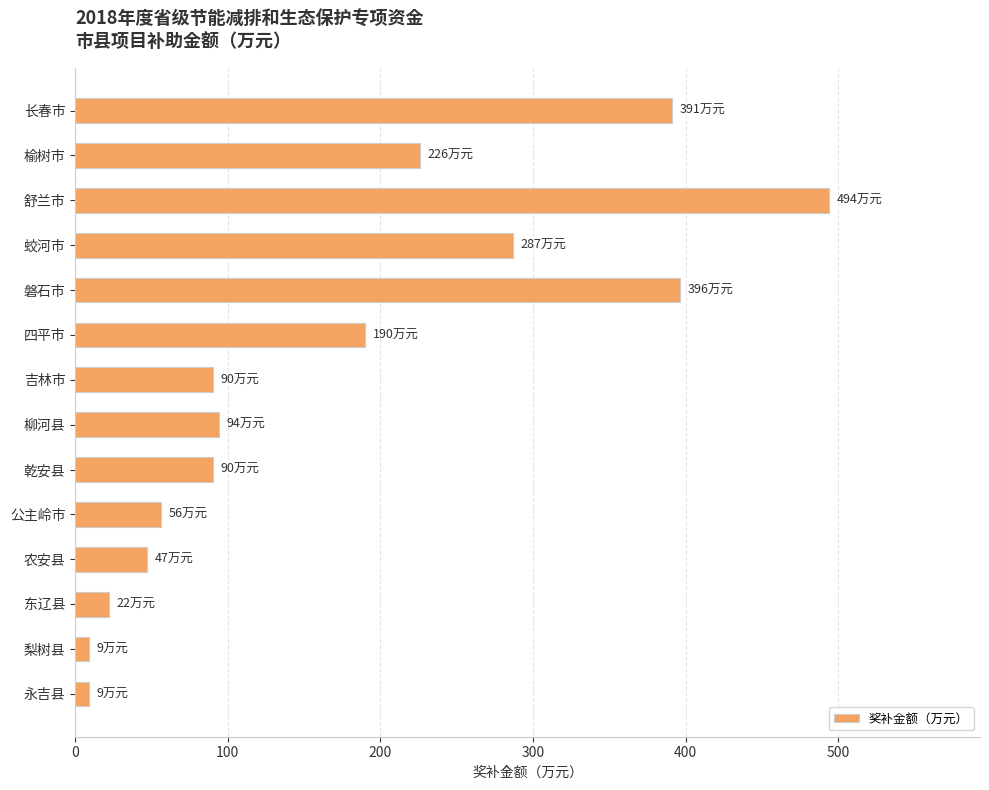

True or false: the data shows 274 at 磐石市.

False